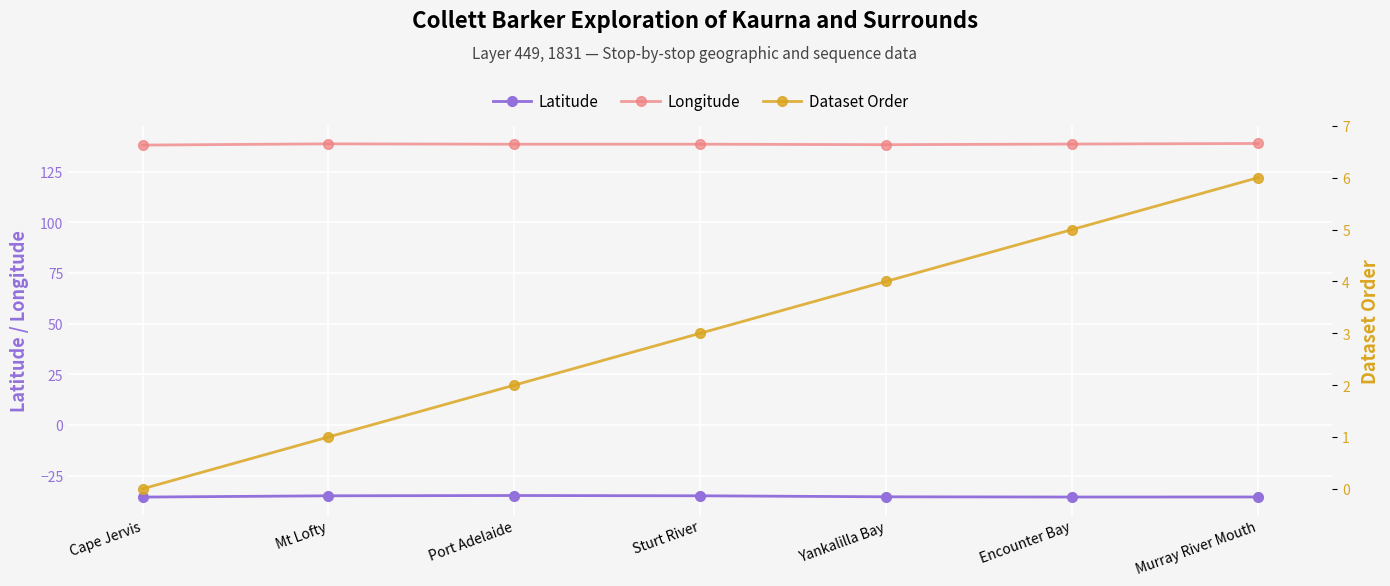

What is the label of the 1st point from the right?

Murray River Mouth